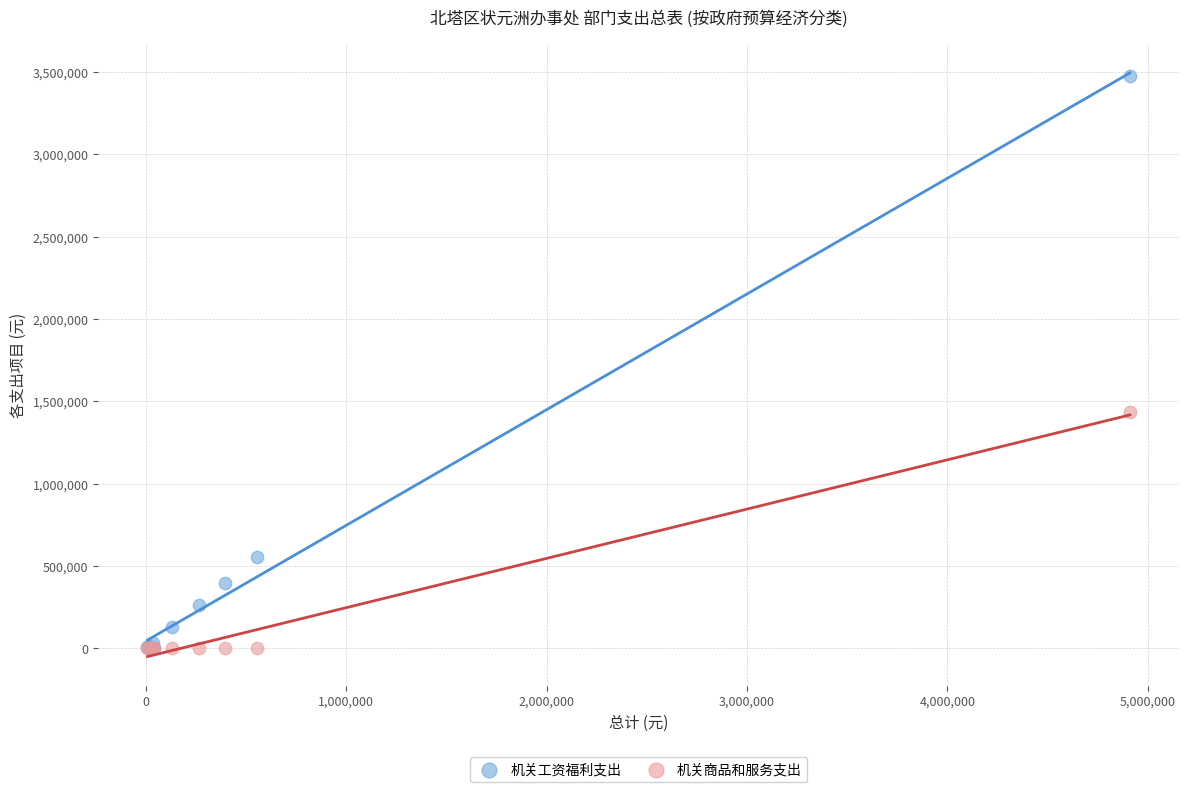

Which series has the largest Y range (max minus min)?

机关工资福利支出